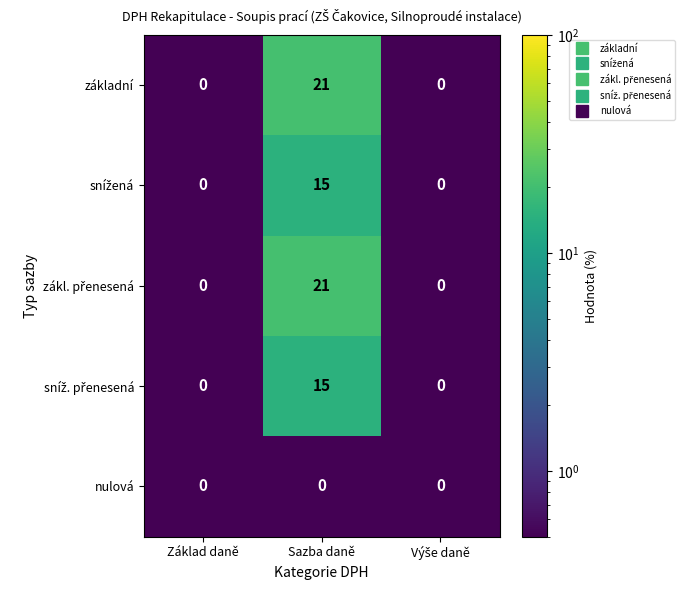

What is the difference between the maximum and minimum values in the základní series?

21